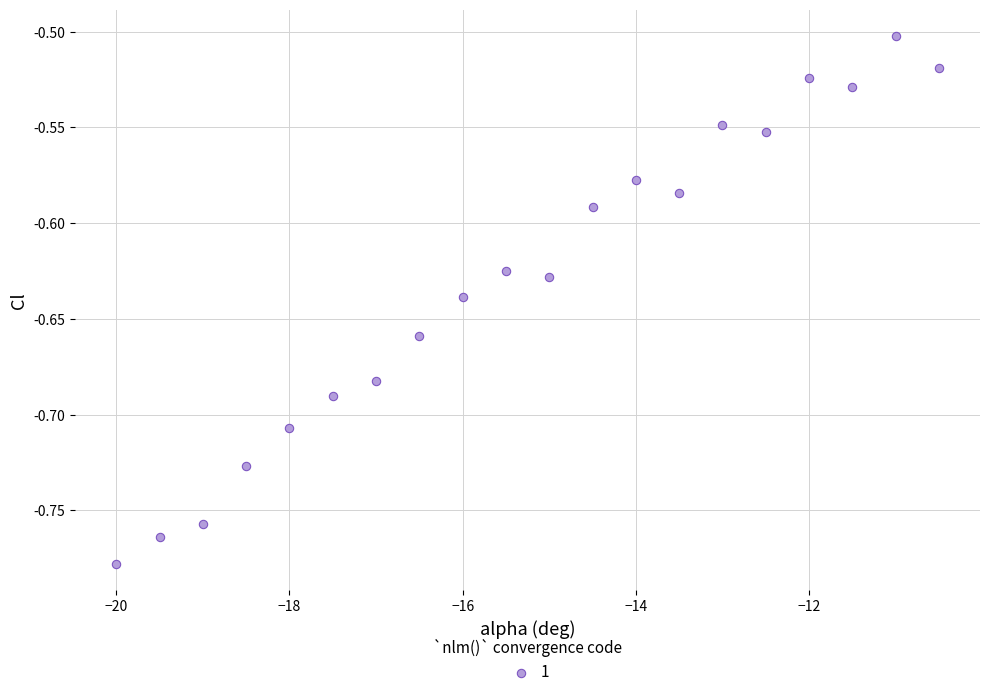

What is the range of X values (max minus min)?

9.5